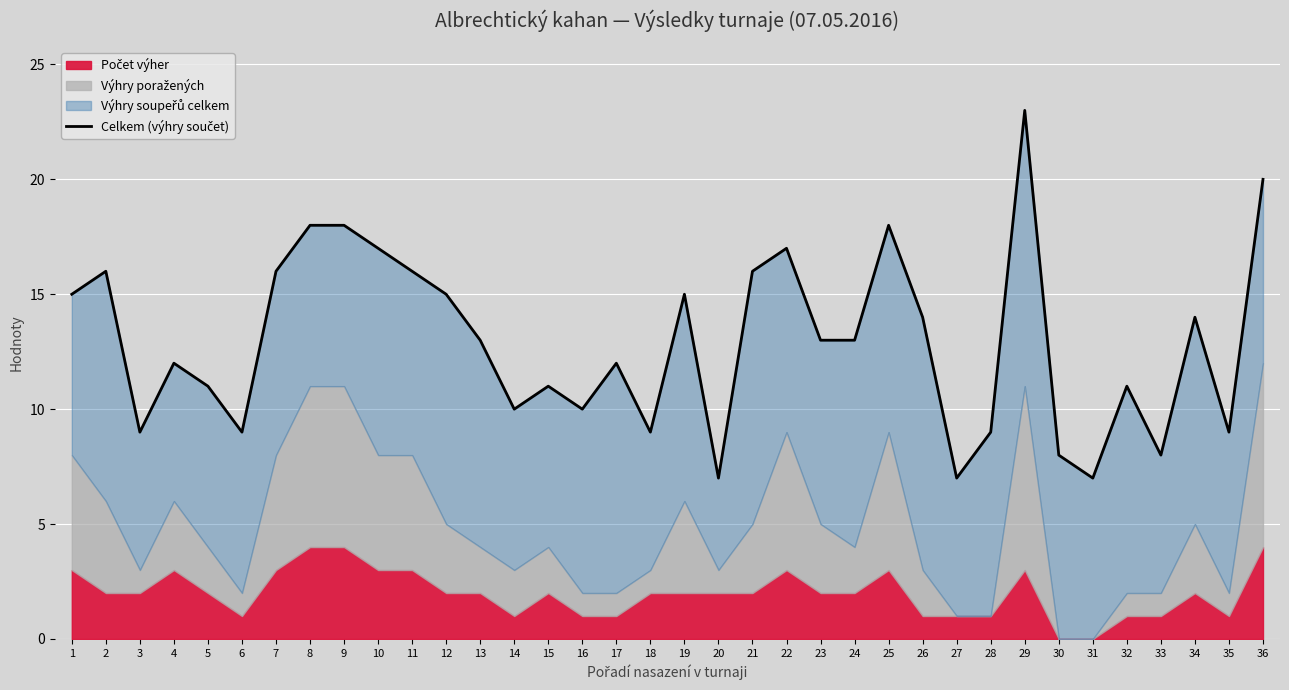

Count the number of categories in the chart.

36